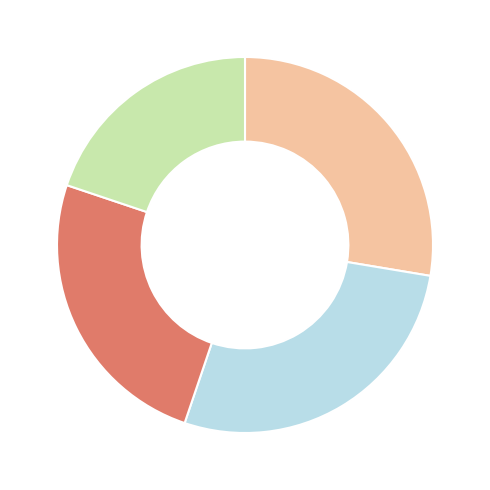

Is there any slice that represents more than half of the pie?

No